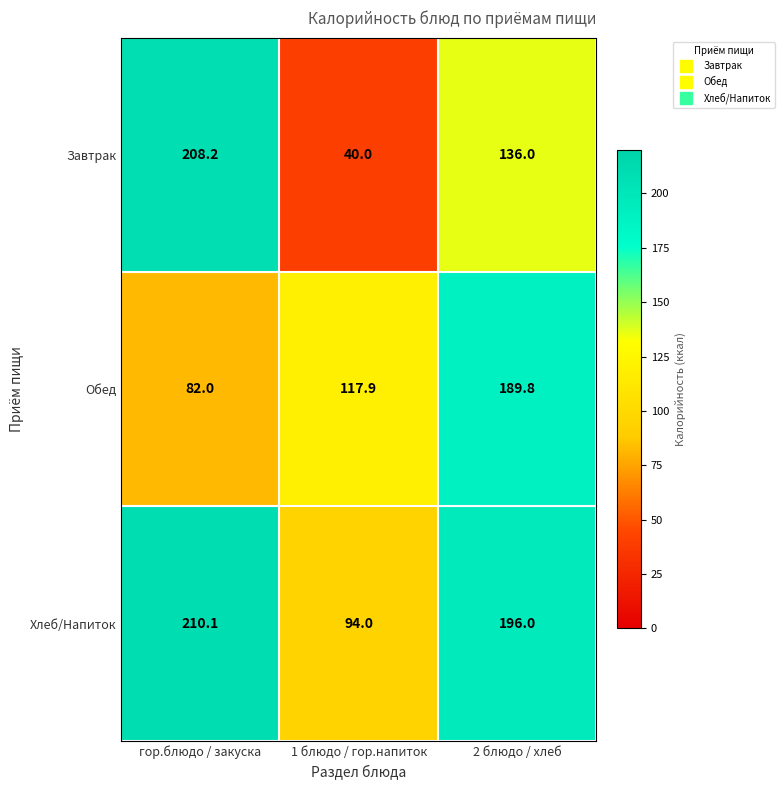

What is the difference between the highest and lowest values at гор.блюдо / закуска?

128.1